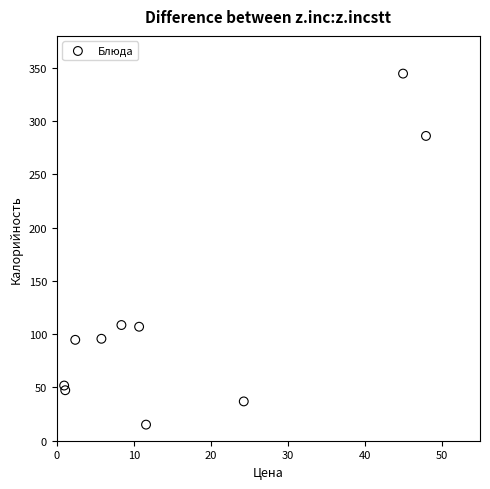

What is the range of X values (max minus min)?

47.0